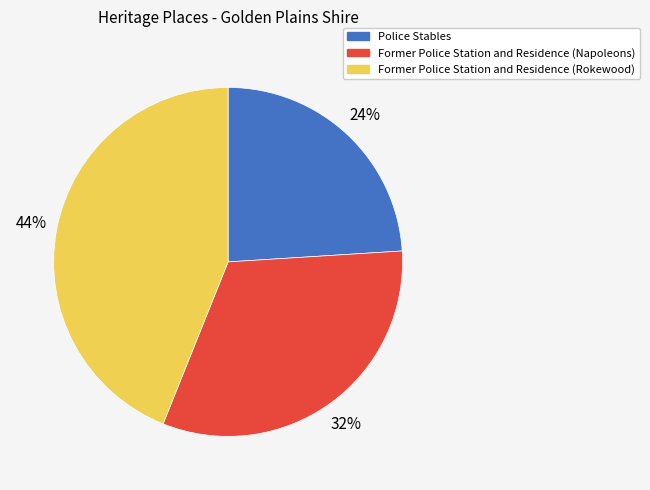

To the nearest percent, what portion does Former Police Station and Residence (Napoleons) represent?

32%